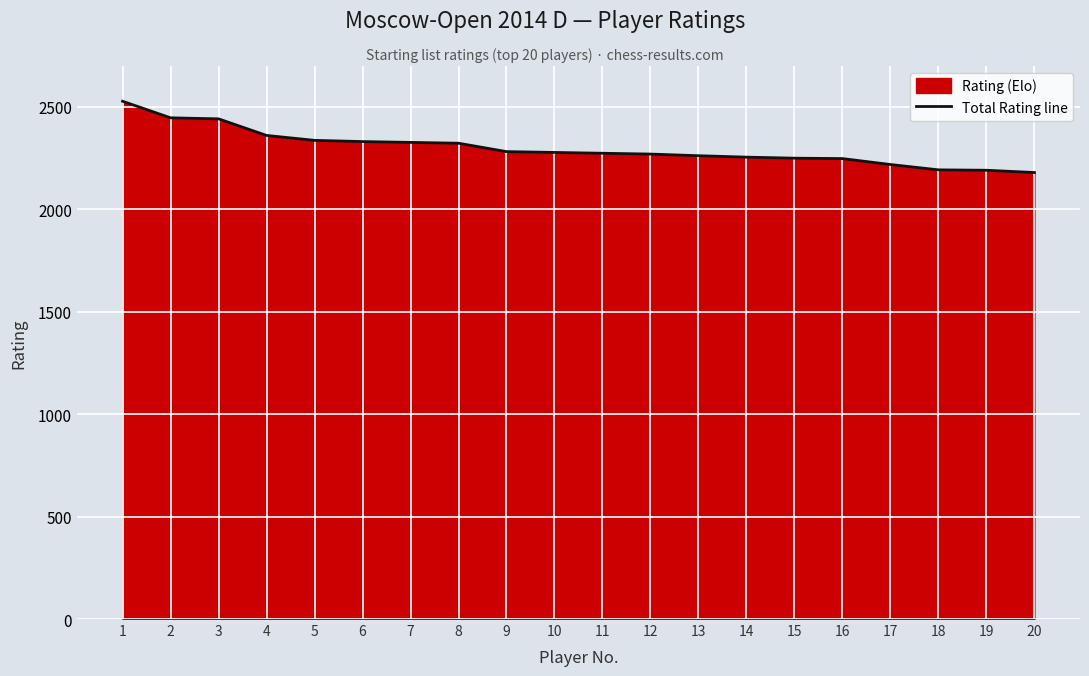

How many lines are shown in the chart?

1